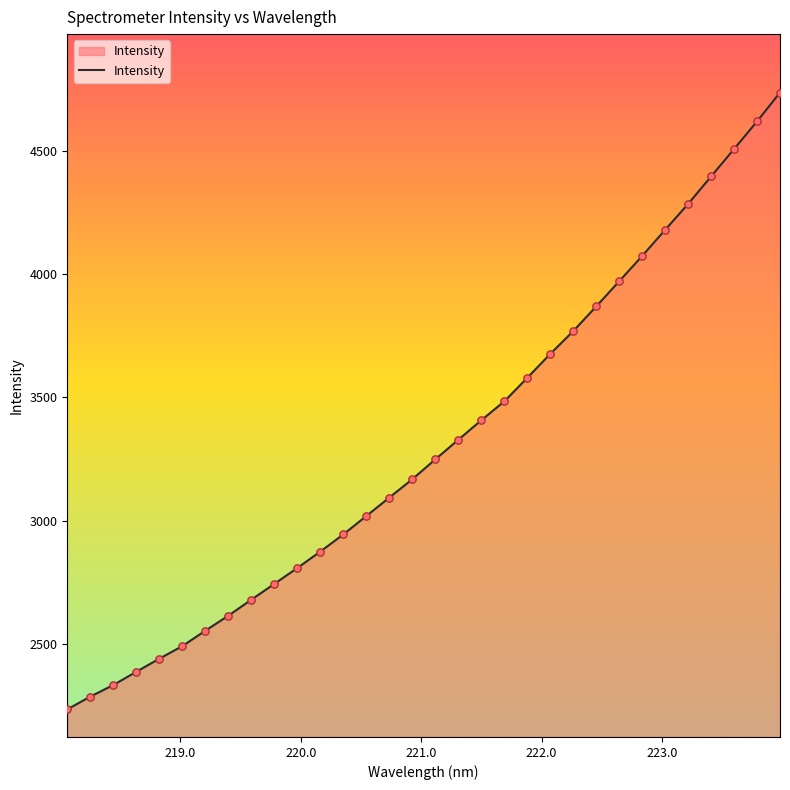

What is the maximum value shown in the chart?

4735.4